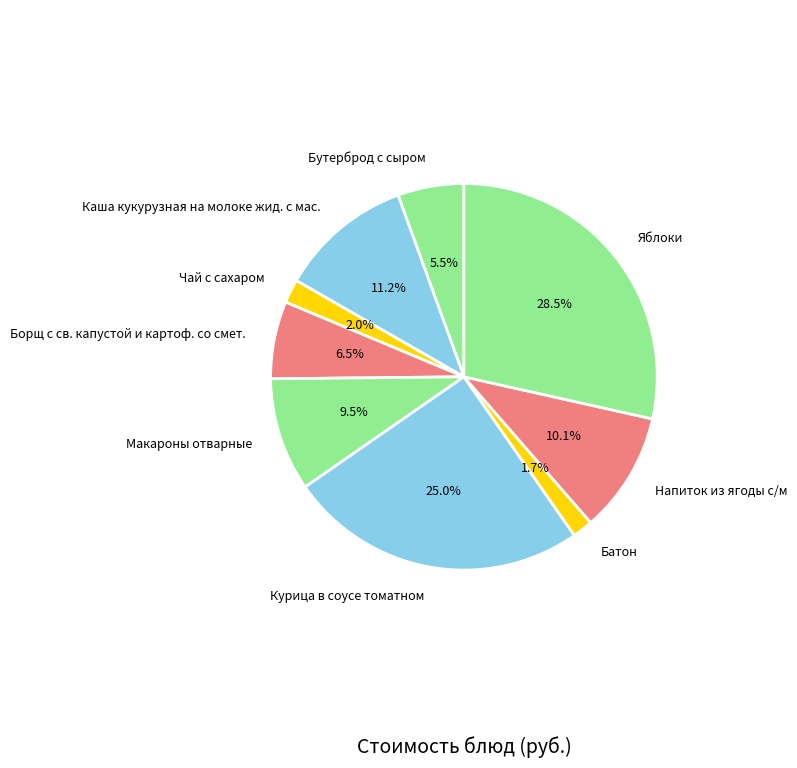

Which slice is the largest?

Яблоки